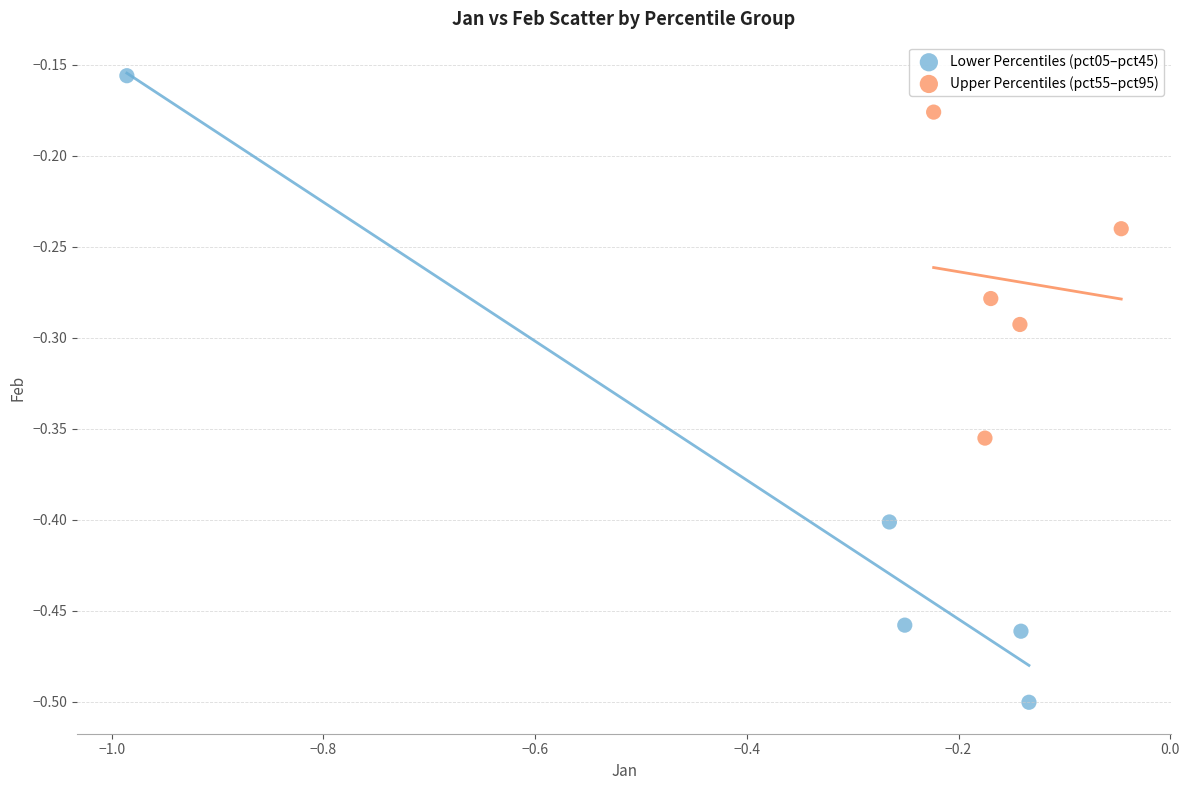

Which series reaches the minimum Y coordinate?

Lower Percentiles (pct05–pct45)